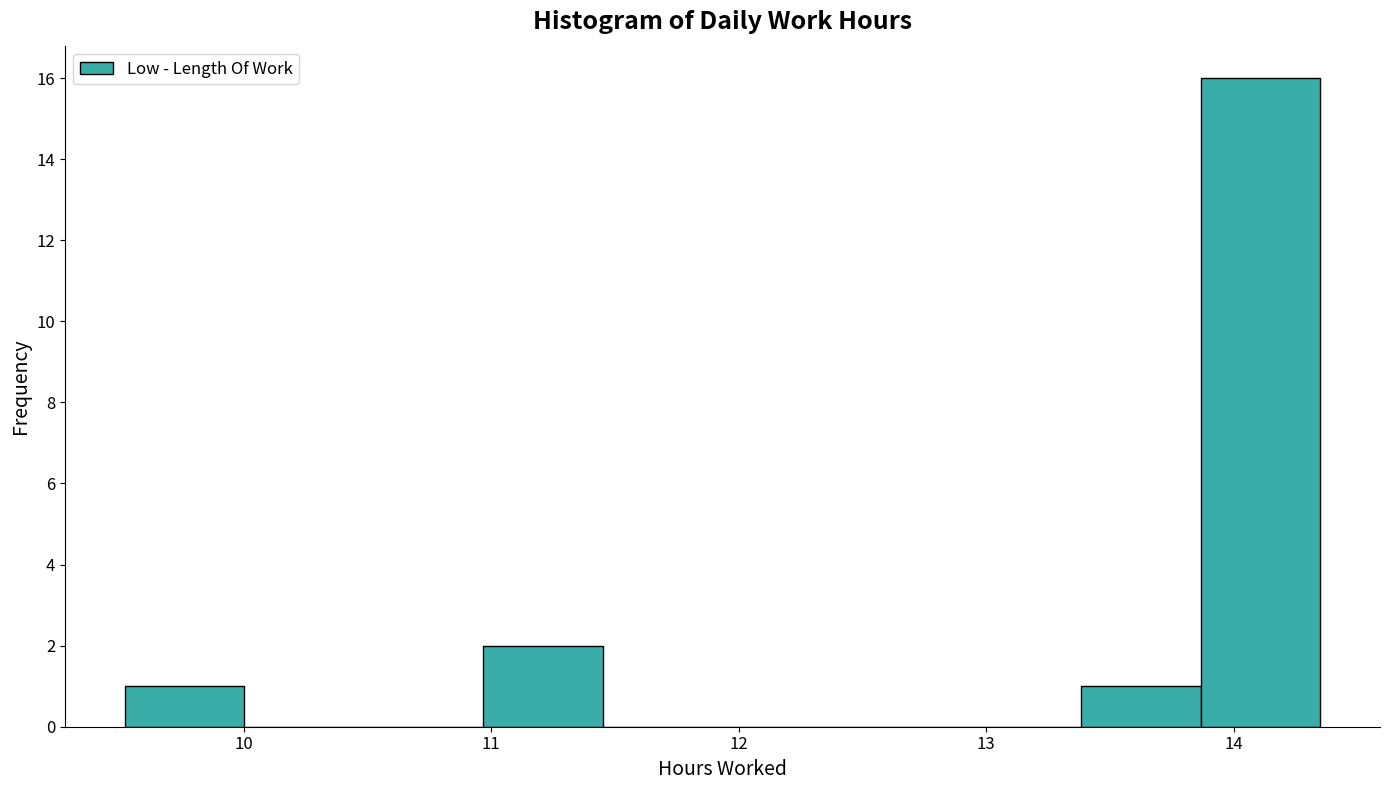

Which range on the x-axis has the tallest bar?

13.9 to 14.4